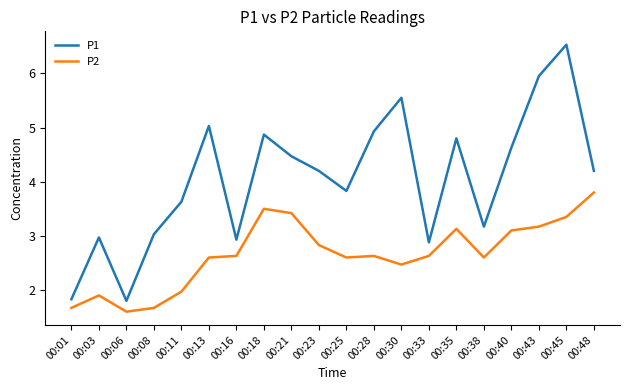

What is the smallest value displayed?

1.6